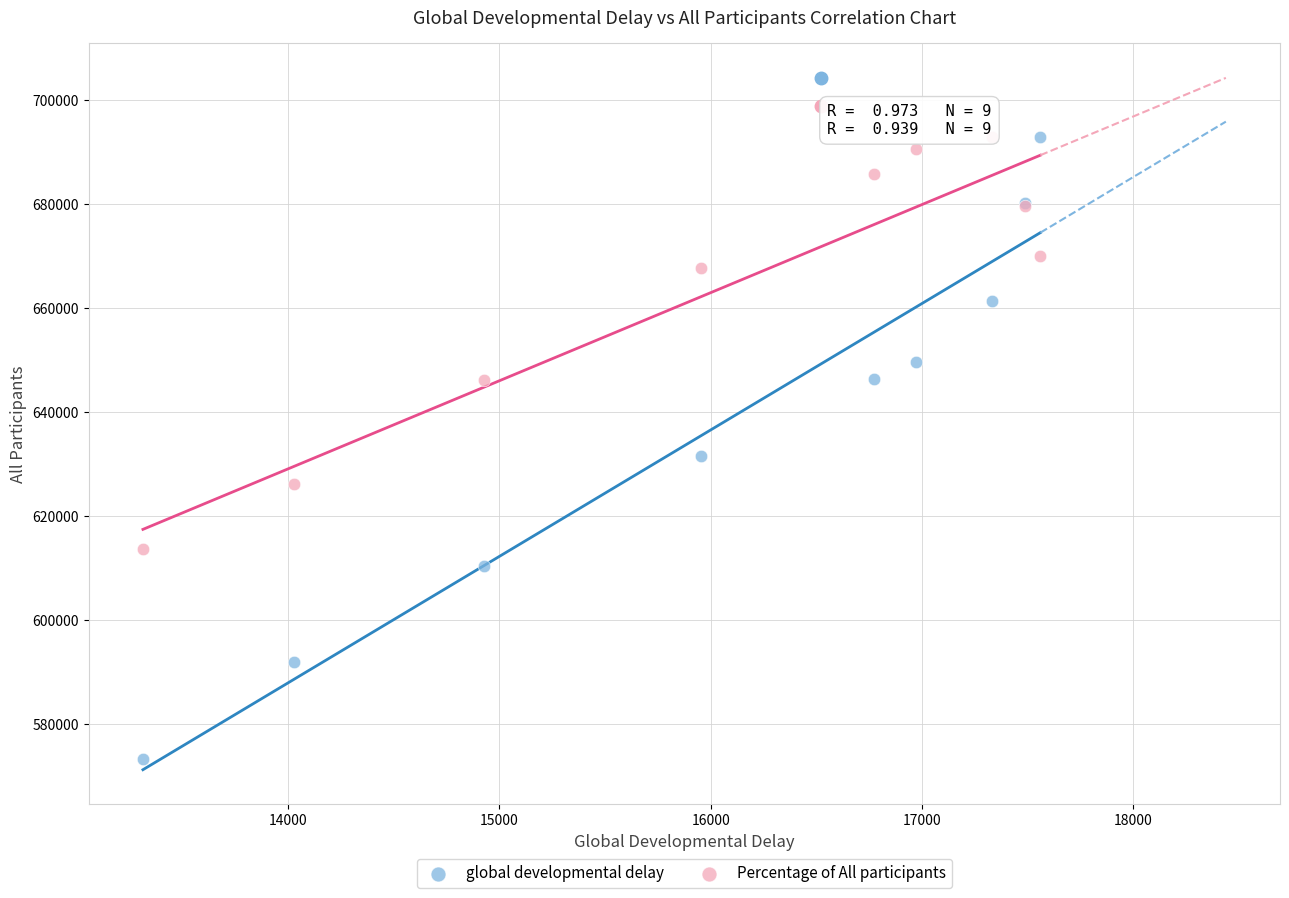

In the Percentage of All participants series, what Y value is closest to 653242?

646184.7